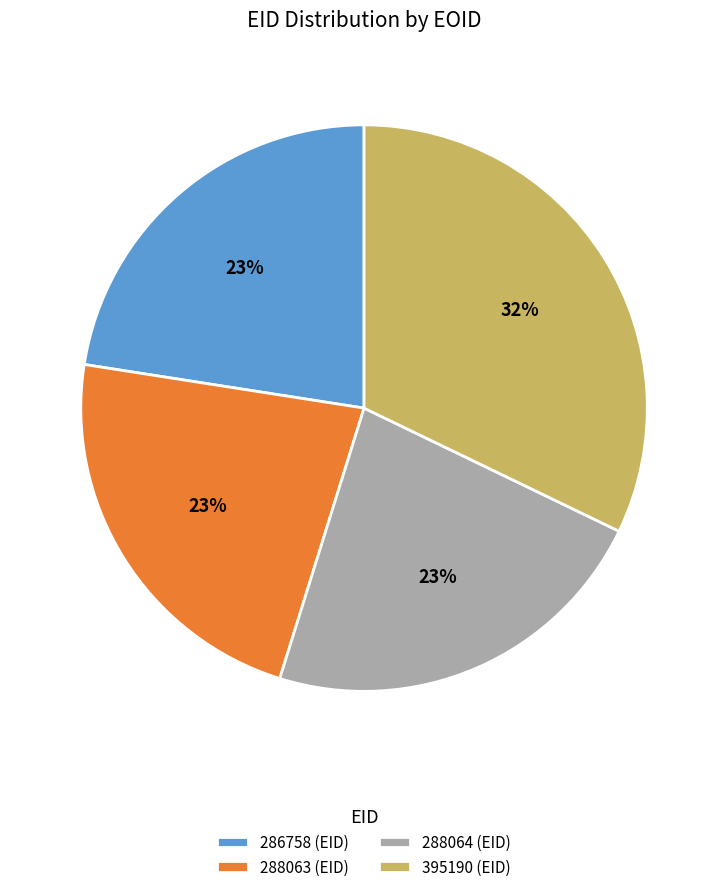

To the nearest percent, what portion does 395190 represent?

32%